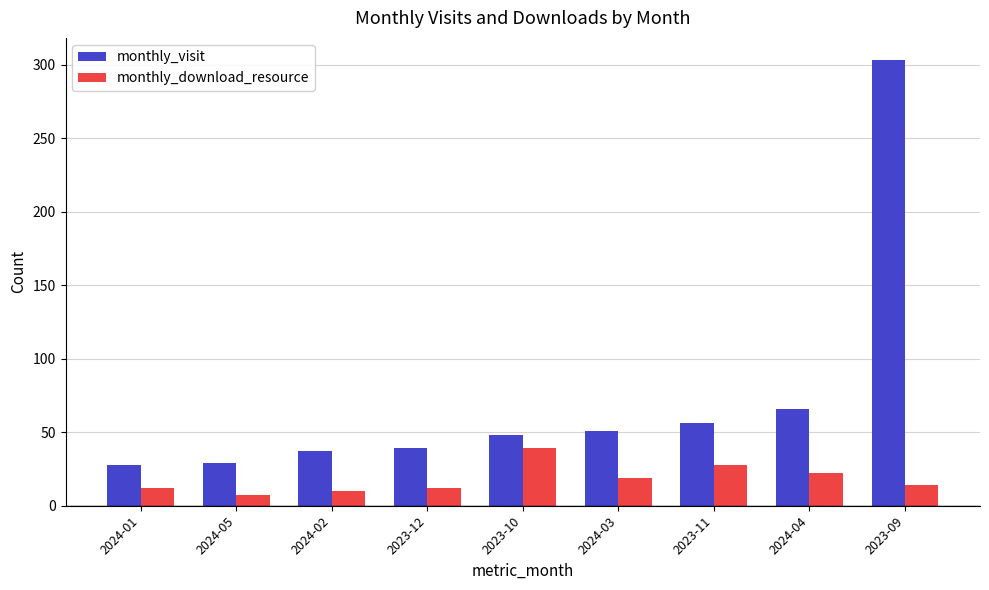

Where is monthly_visit nearest to the value 165?

2024-04